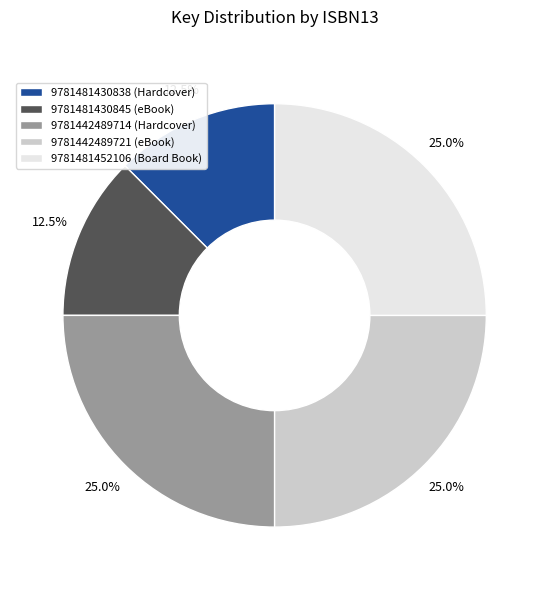

What percentage is the 9781481452106 slice, to the nearest percent?

25%